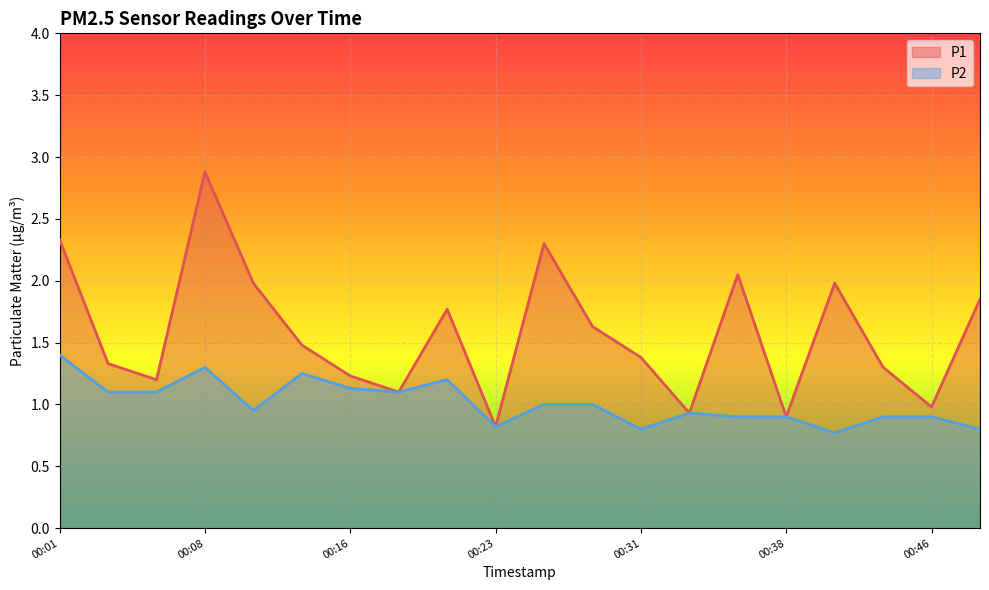

How many data points in P1 are less than 1?

4